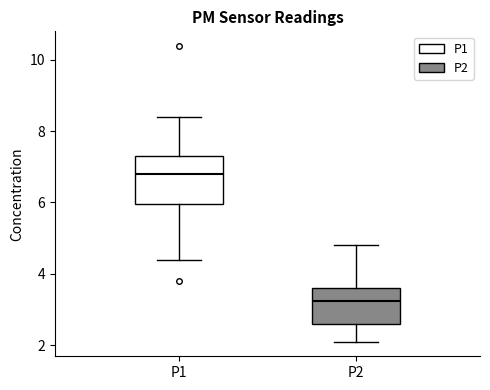

Which box is the tallest, from its lower edge to its upper edge?

P1